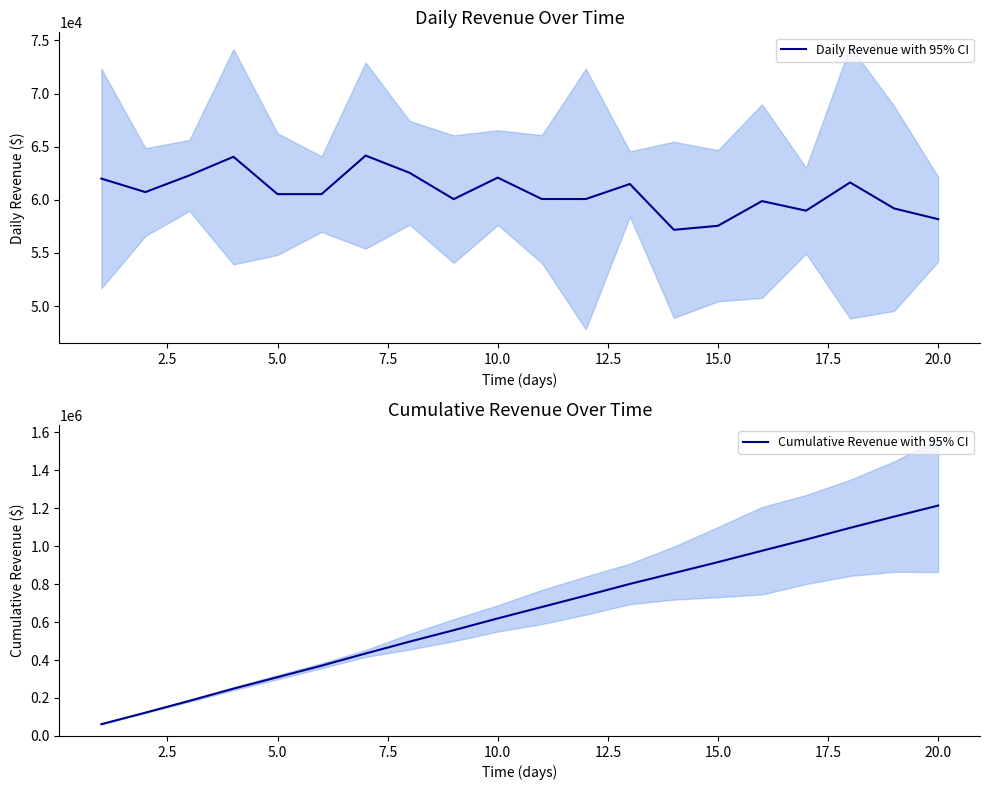

How many interior local valleys does the Daily Revenue with 95% CI series have?

6